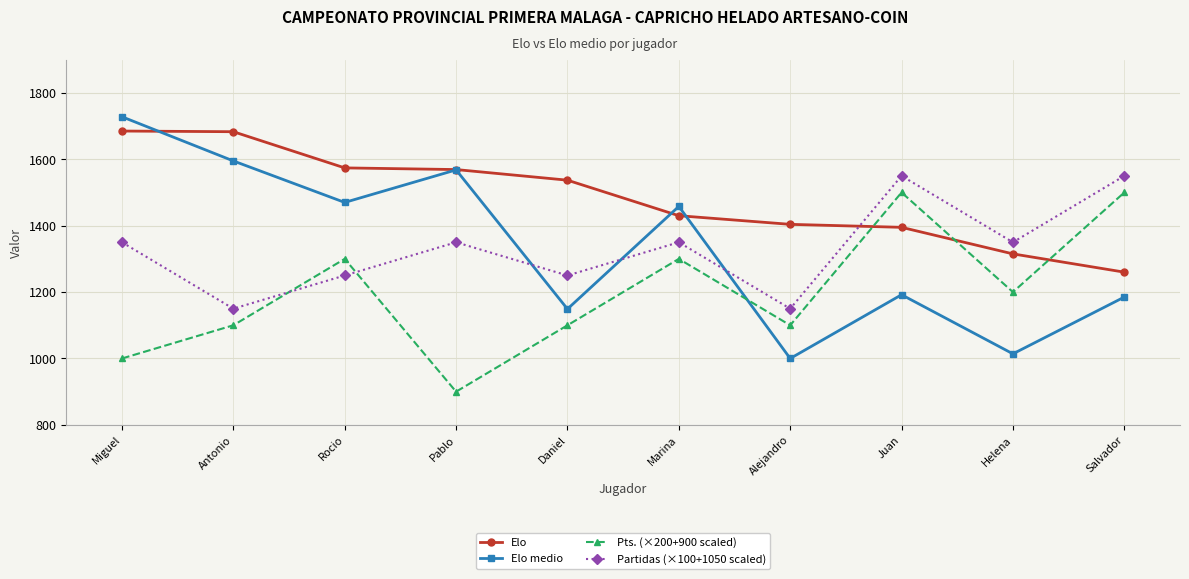

How many interior local valleys does the Pts. (×200+900 scaled) series have?

3